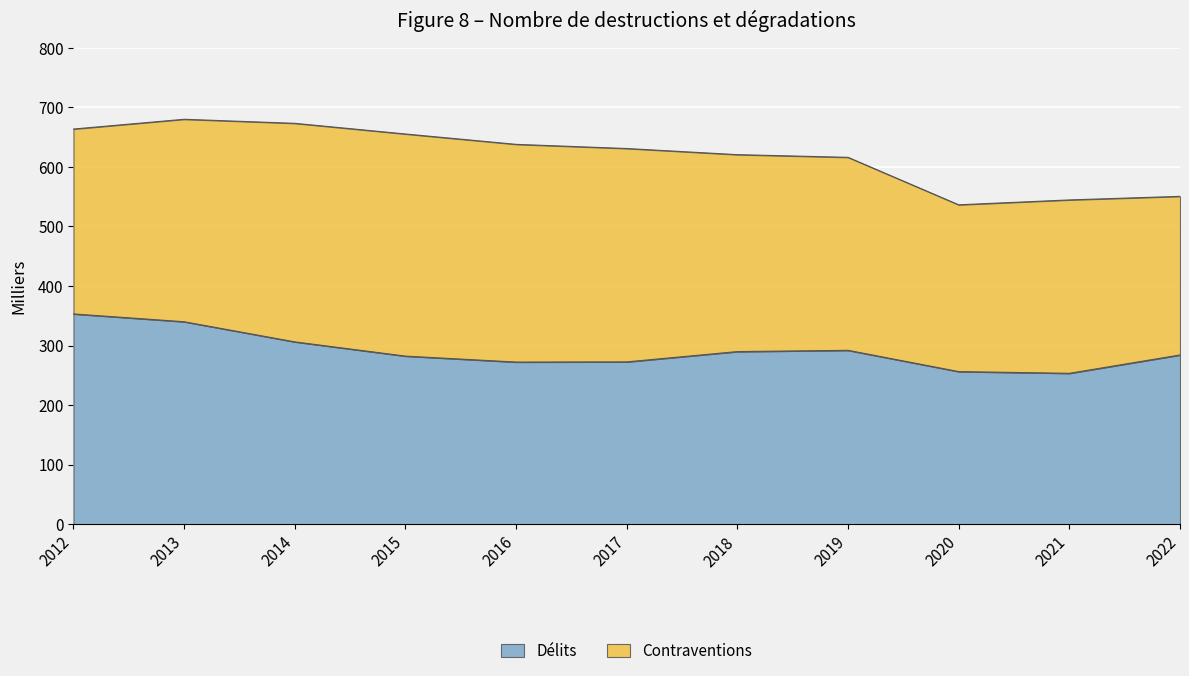

What are all the series names shown in the legend?

Délits, Contraventions